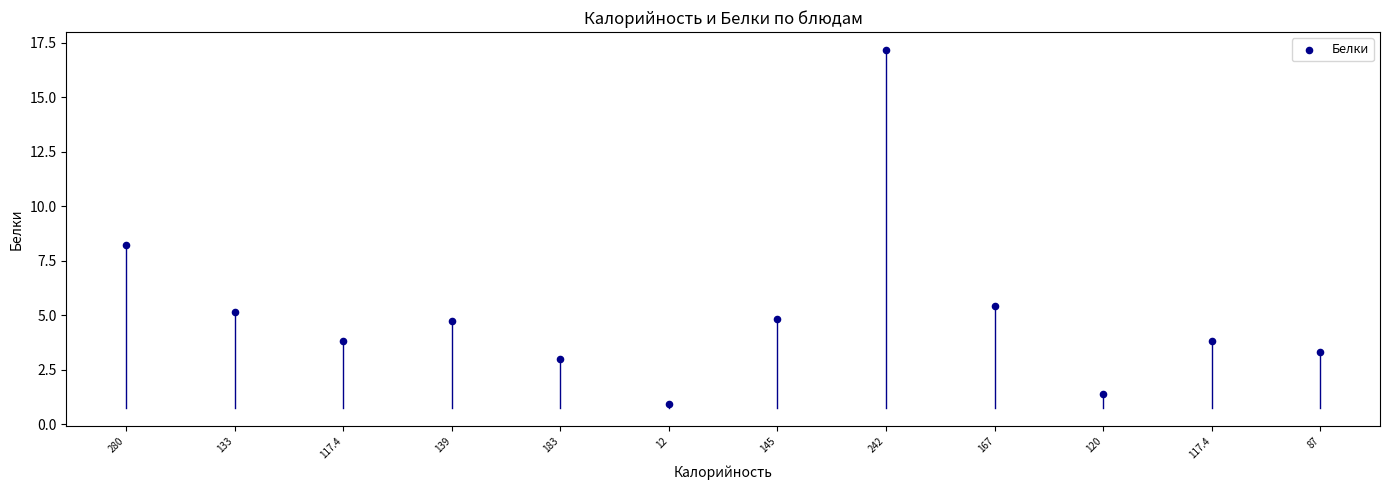

What Y value in the scatter plot is closest to 9?

8.2